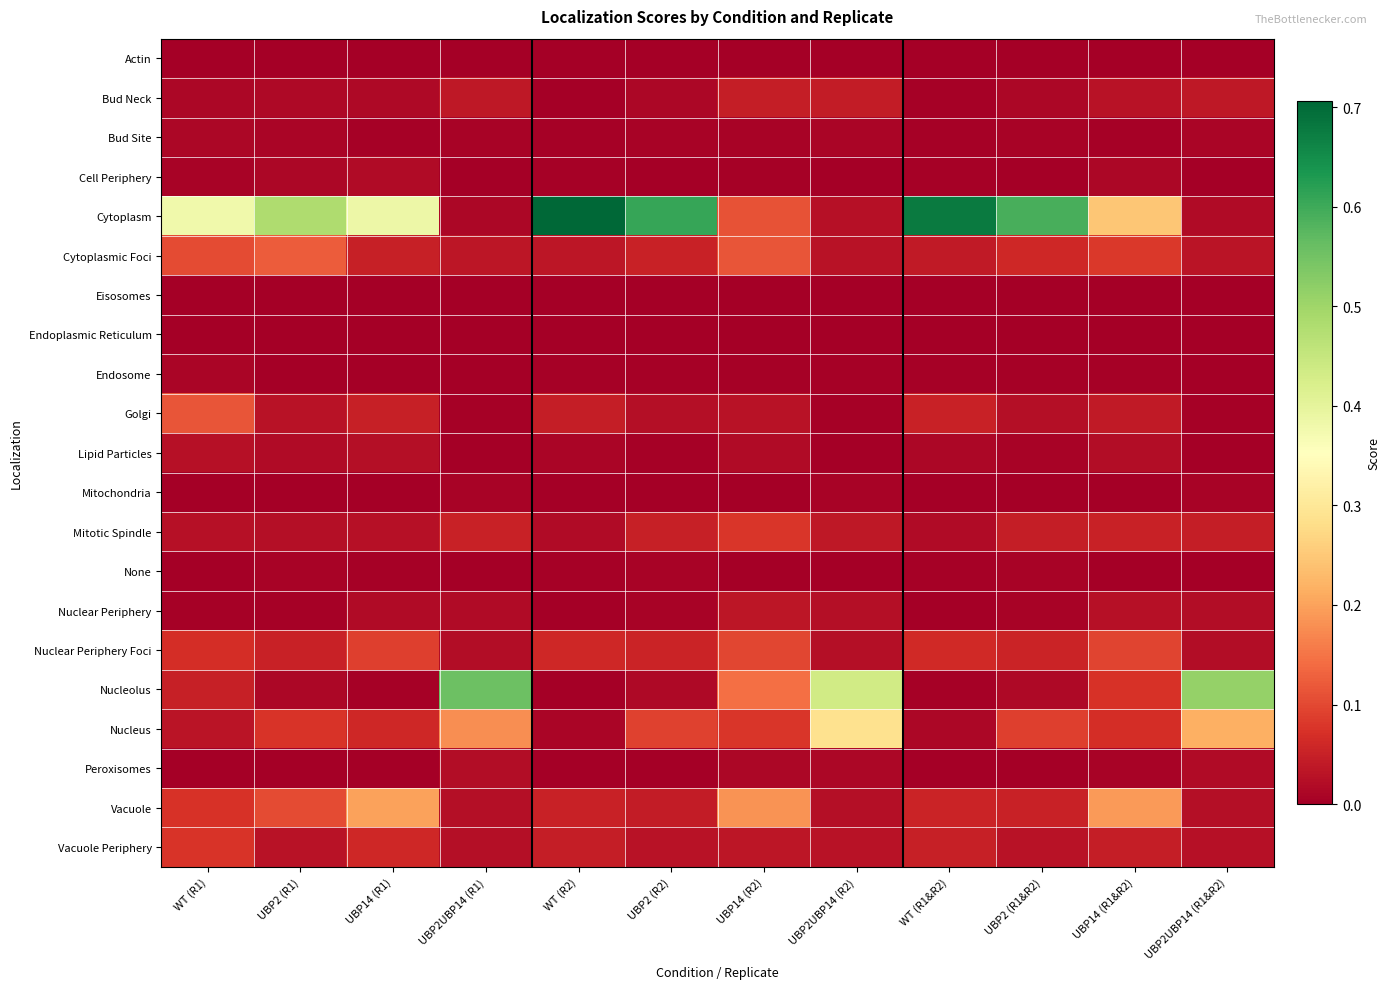

At UBP14 (R2), list the series in order from largest to smallest.

Vacuole, Nucleolus, Cytoplasmic Foci, Cytoplasm, Nuclear Periphery Foci, Mitotic Spindle, Nucleus, Bud Neck, Nuclear Periphery, Vacuole Periphery, Golgi, Lipid Particles, Peroxisomes, Bud Site, Cell Periphery, Endosome, Mitochondria, None, Actin, Endoplasmic Reticulum, Eisosomes